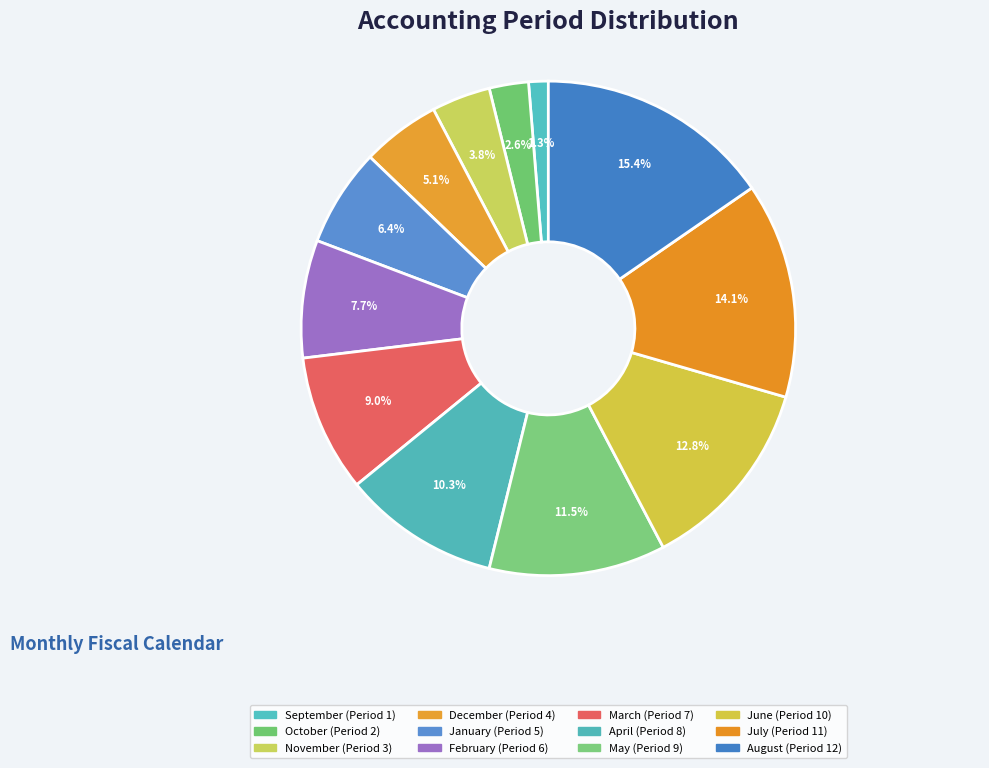

To the nearest percent, what is the difference between the largest and smallest slice percentages?

14%